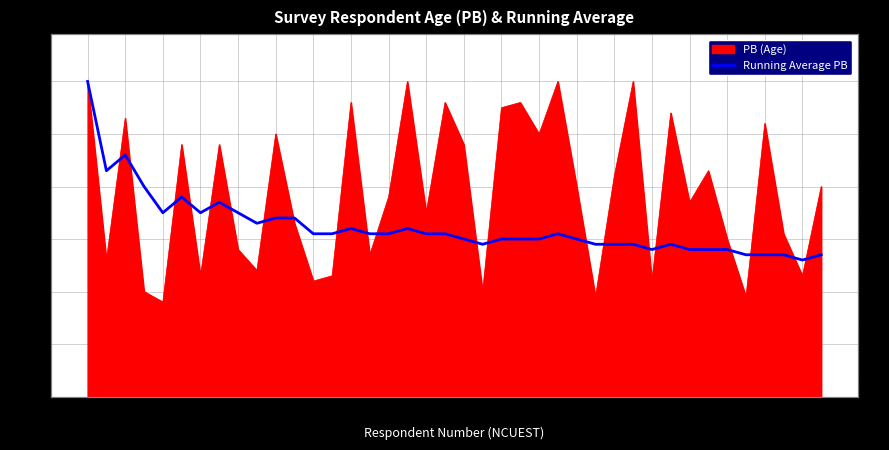

Reading left to right, extract all data points from this chart.

60	43	46	40	35	38	35	37	35	33	34	34	31	31	32	31	31	32	31	31	30	29	30	30	30	31	30	29	29	29	28	29	28	28	28	27	27	27	26	27